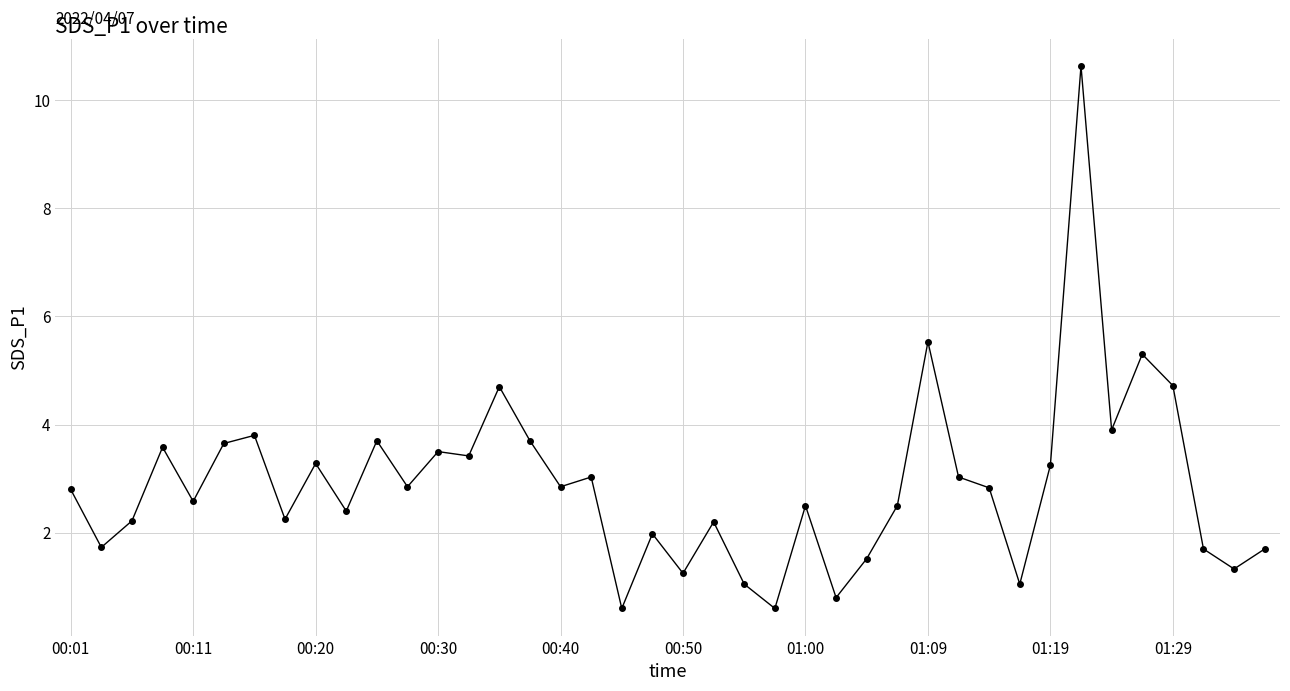

How many categories are shown in the chart?

40